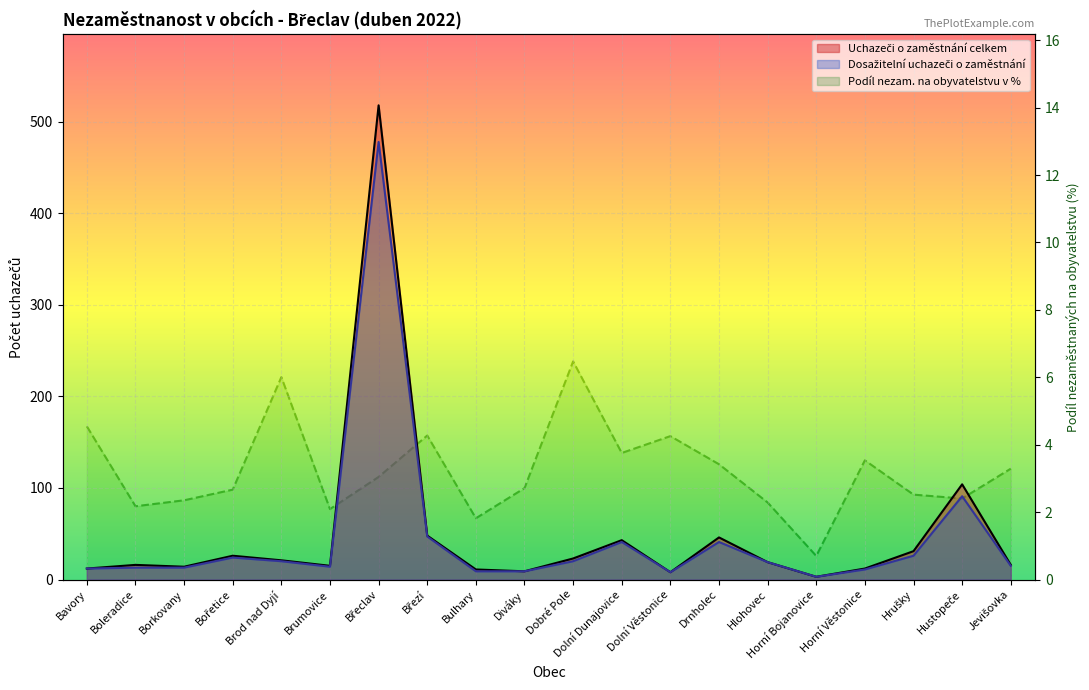

At which category is the sum across all series the highest?

Břeclav